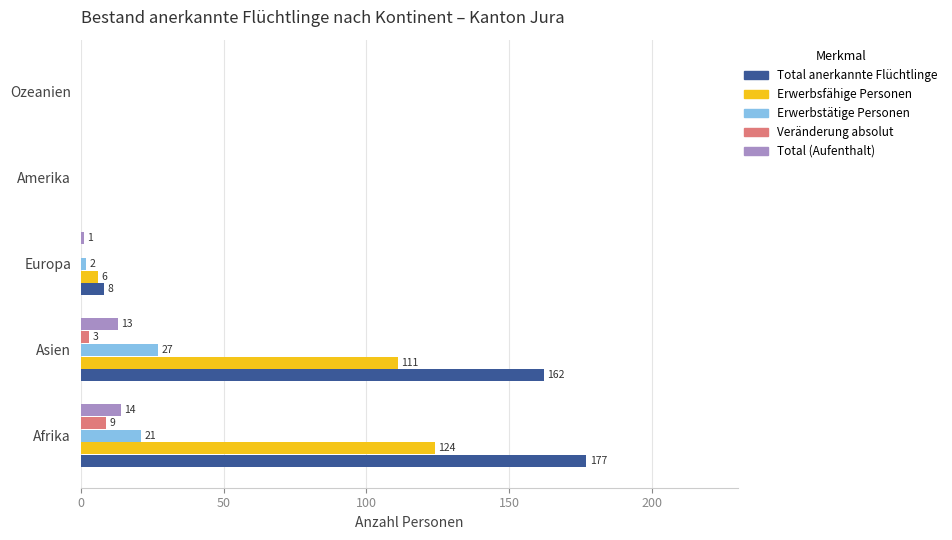

The value of Total anerkannte Flüchtlinge at Afrika is 268. True or false?

False